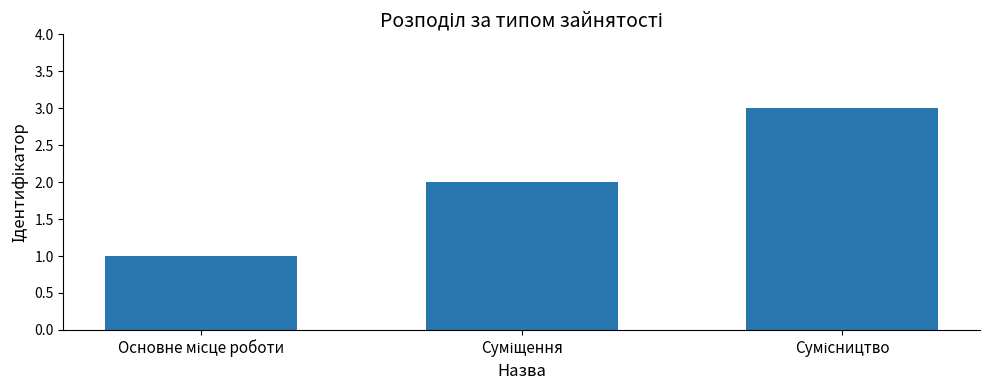

What is the greatest value displayed?

3